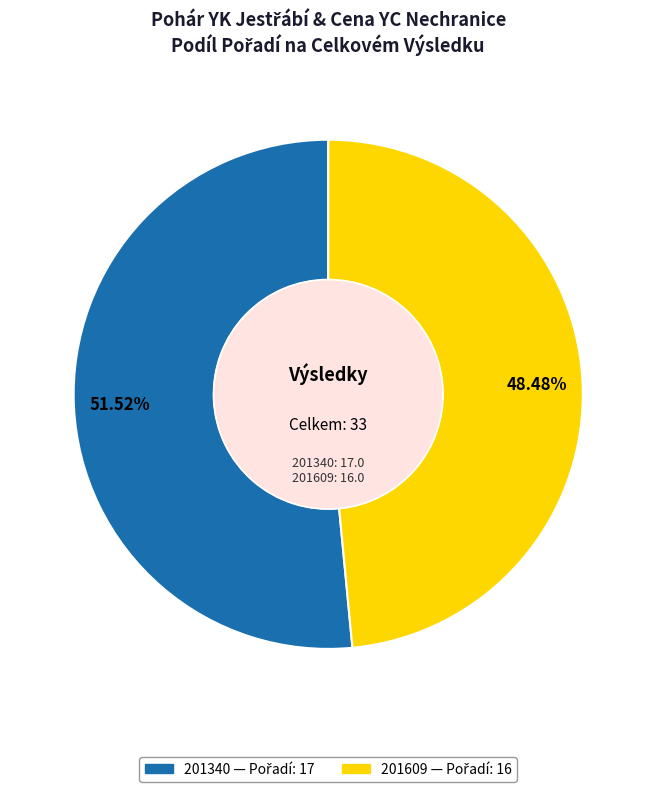

What is the smallest slice in the pie chart?

201609